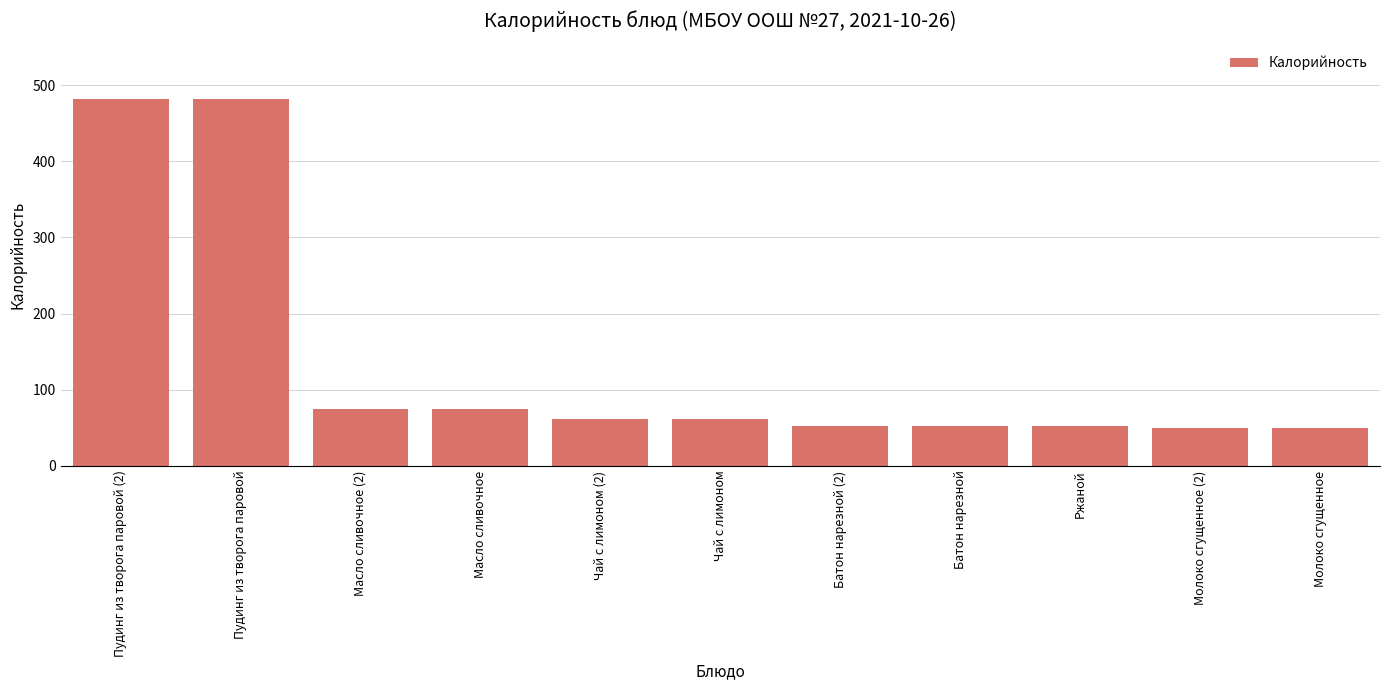

Read the value at Батон нарезной.

52.4